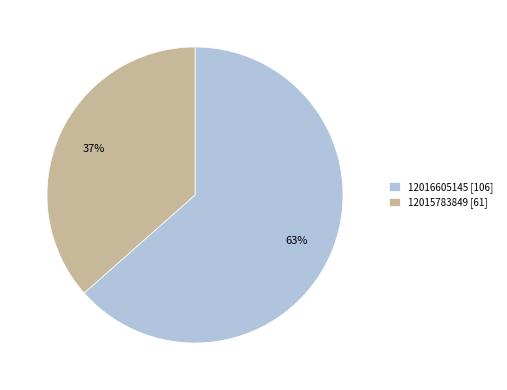

Approximately how many times larger is the value at 12015783849 compared to 12016605145?

0.6